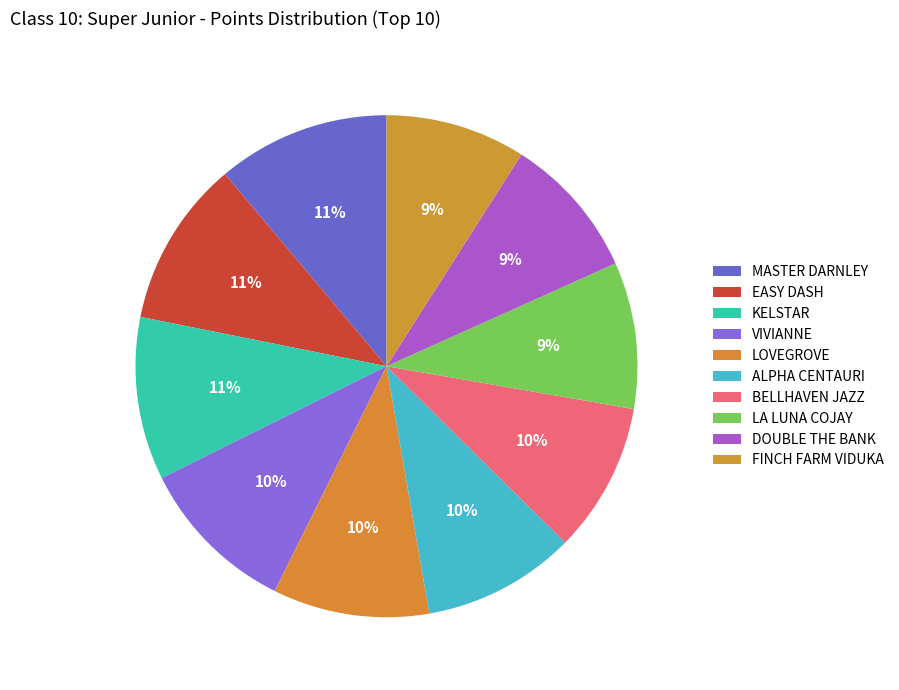

Does FINCH FARM VIDUKA account for over 50% of the chart?

No